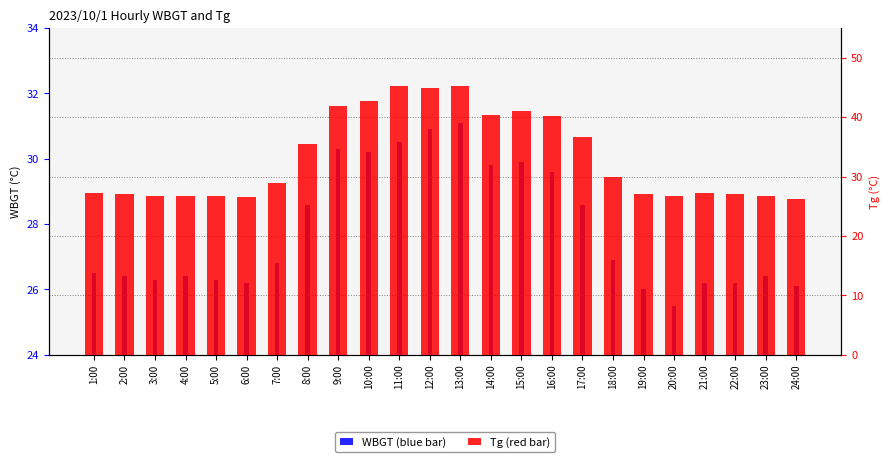

List the labels in order of Tg value, smallest first.

24:00, 6:00, 4:00, 5:00, 20:00, 3:00, 23:00, 2:00, 19:00, 22:00, 21:00, 1:00, 7:00, 18:00, 8:00, 17:00, 16:00, 14:00, 15:00, 9:00, 10:00, 12:00, 11:00, 13:00